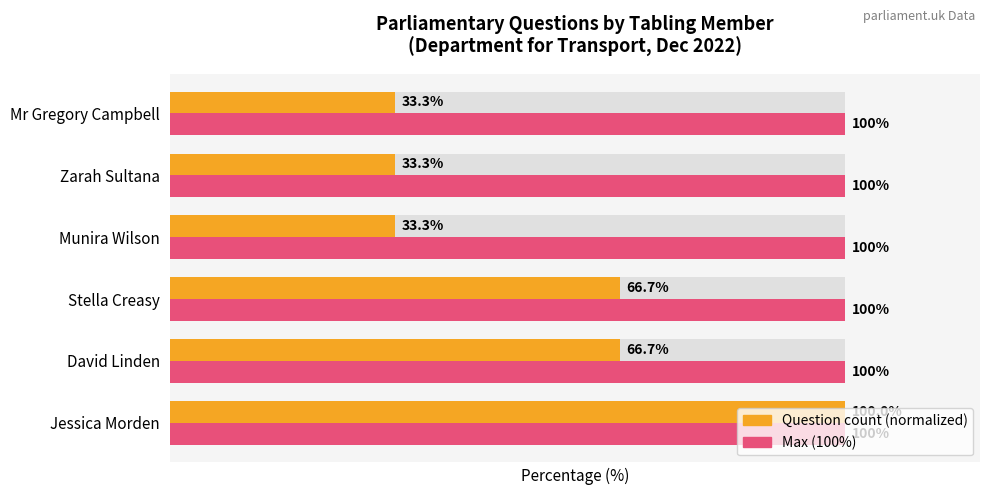

How many data points in Question count (avg-scaled) are less than 66?

3